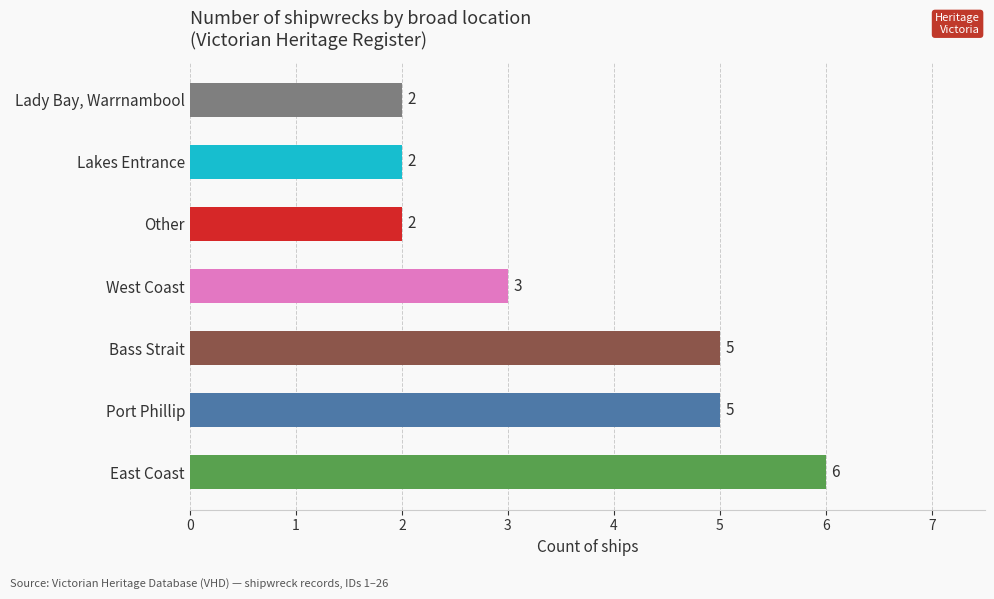

List the labels in order of value, largest first.

East Coast, Port Phillip, Bass Strait, West Coast, Lady Bay, Warrnambool, Lakes Entrance, Other